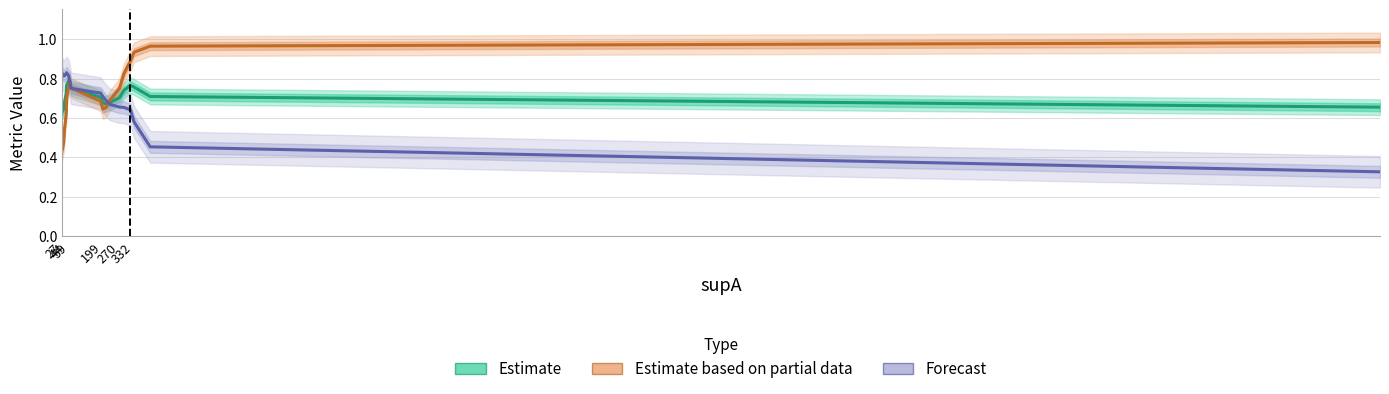

Is this an area chart (filled region under the line)?

No